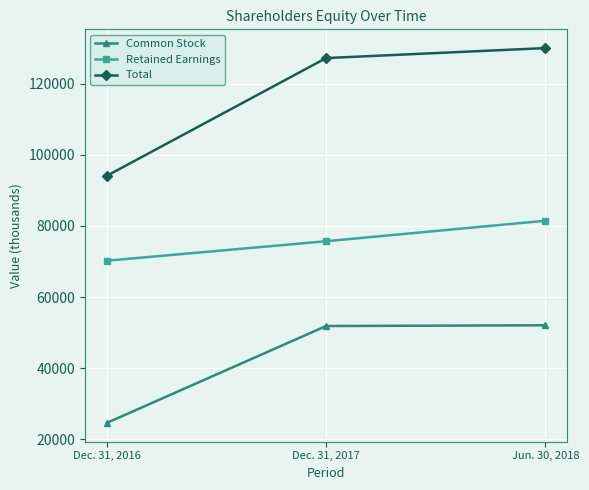

Does the chart have visible grid lines?

Yes